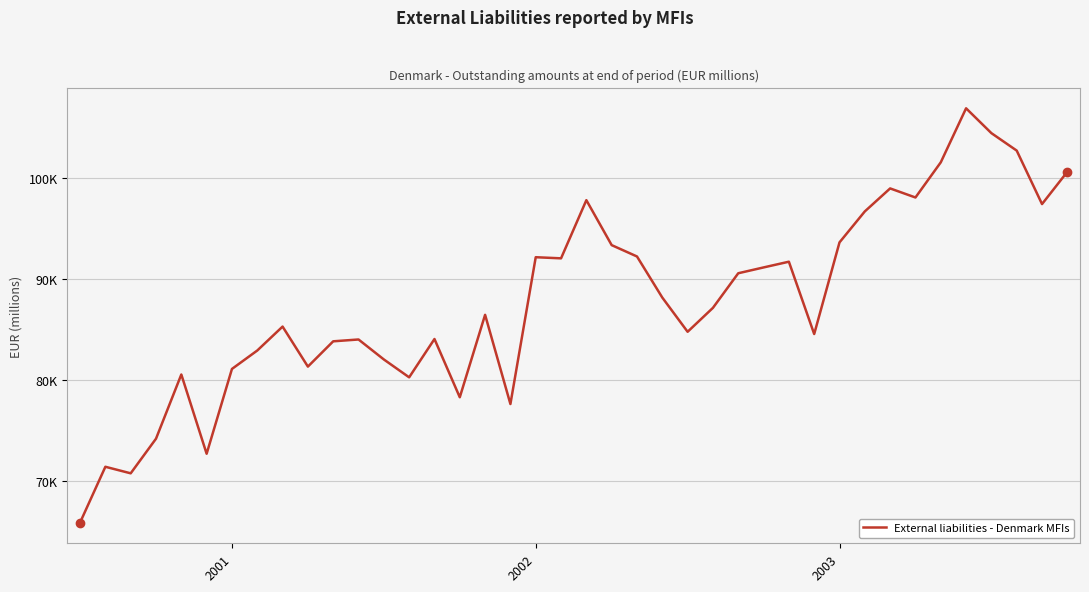

At which category does the chart reach its peak across all series?

35